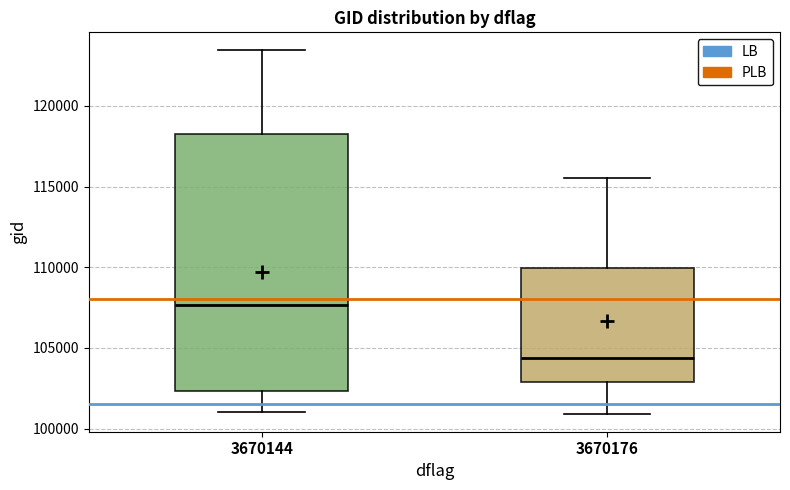

Reading left to right, read every box against the y-axis: the position of its median line, the range the box covers, and the ends of its whiskers. The values are not printed on the chart, so give them approximately, as read against the axis.

3670144: median 107500, box 102500 to 118000, whiskers 101000 to 123500
3670176: median 104500, box 103000 to 110000, whiskers 101000 to 115500